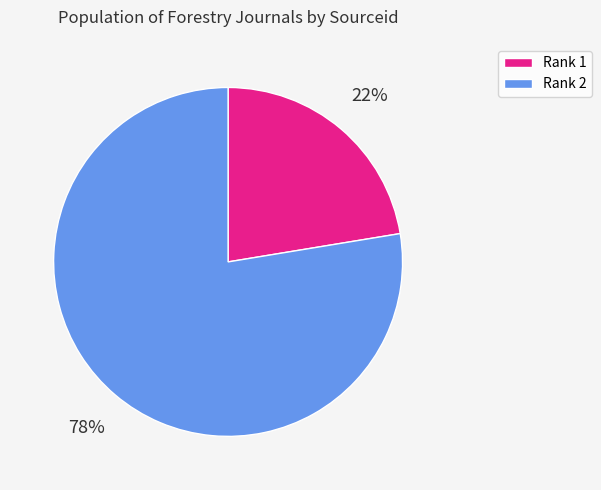

Does any single category account for the majority?

Yes